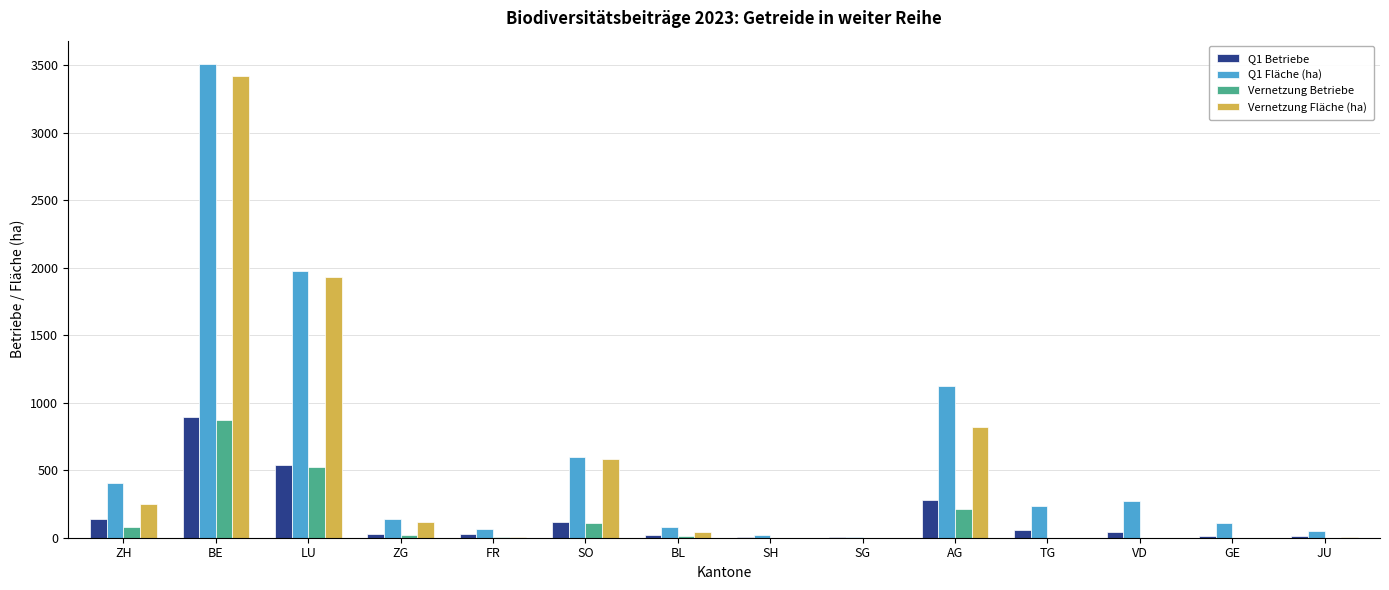

Where is Vernetzung Fläche (ha) nearest to the value 1711?

LU